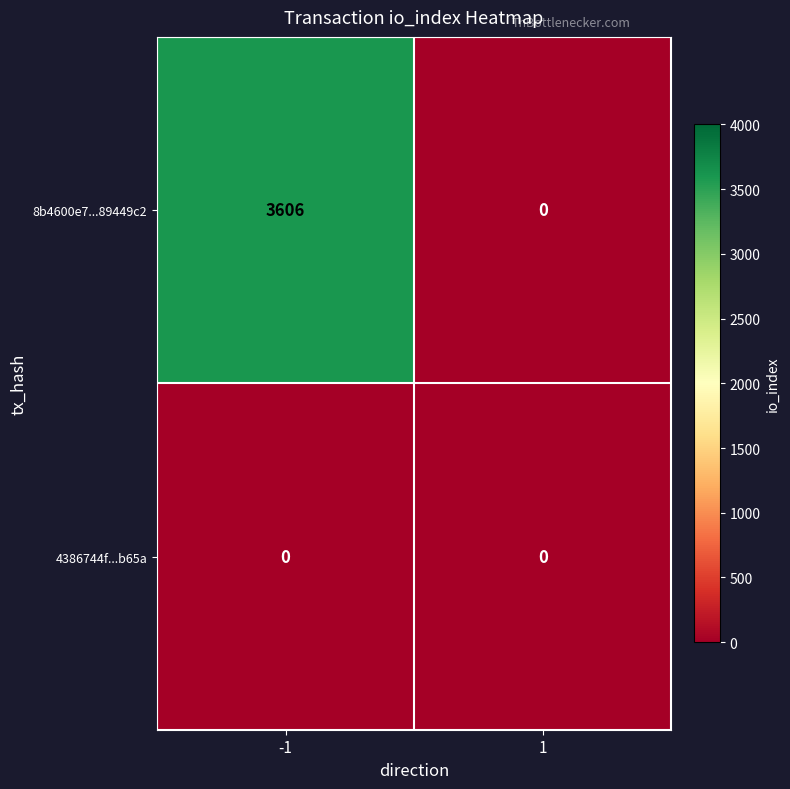

What is the sum of the 8b4600e7...89449c2 values at -1 and 1?

3606